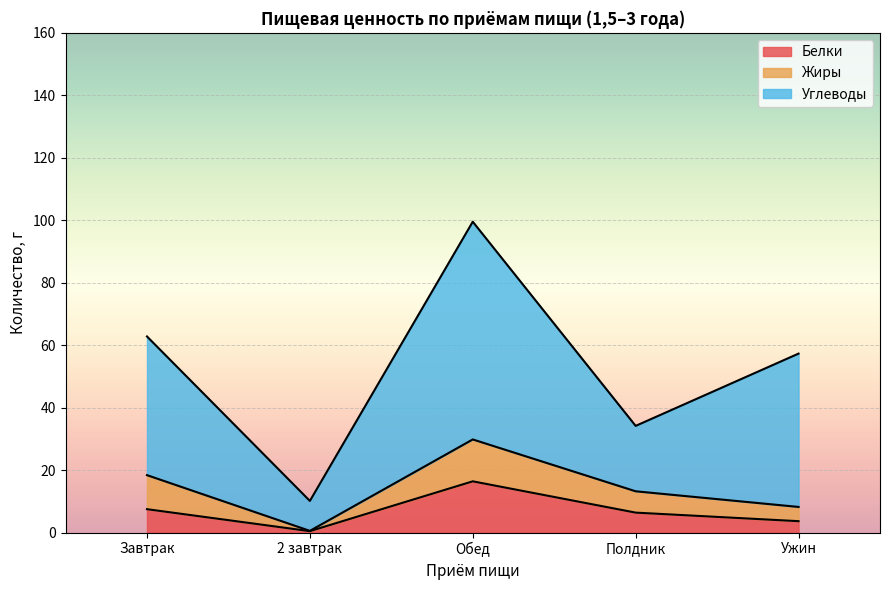

Which category has the lowest value in the Углеводы series?

2 завтрак